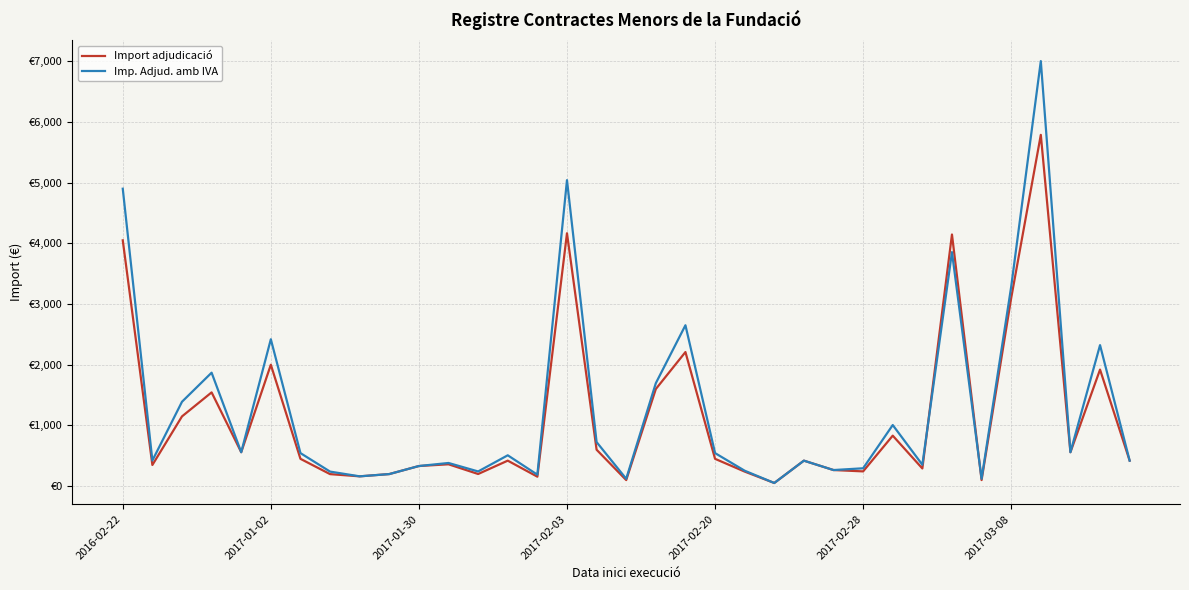

Does the chart have visible grid lines?

Yes